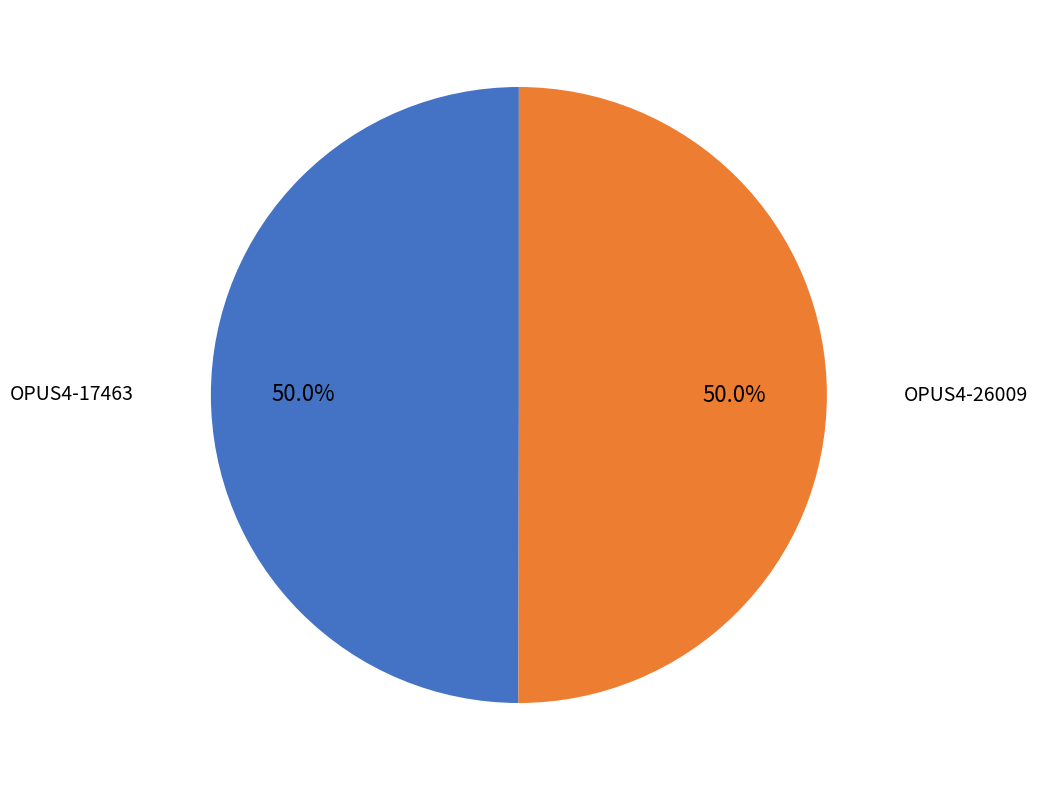

Do OPUS4-26009 and OPUS4-17463 together represent more than half of the pie?

Yes